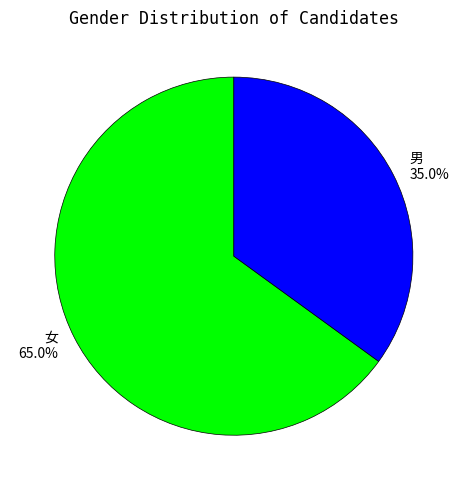

Rank the categories by value from highest to lowest.

女, 男